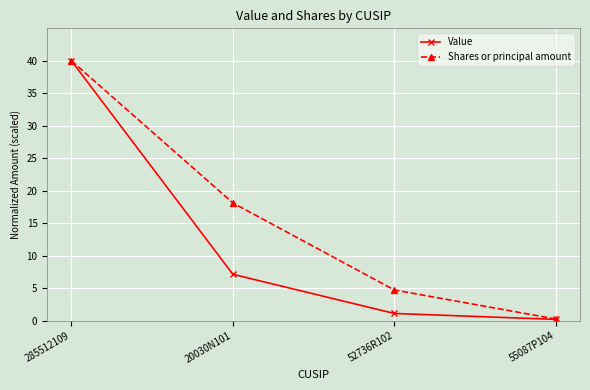

What is the spread (max minus min) of values at 55087P104?

0.1